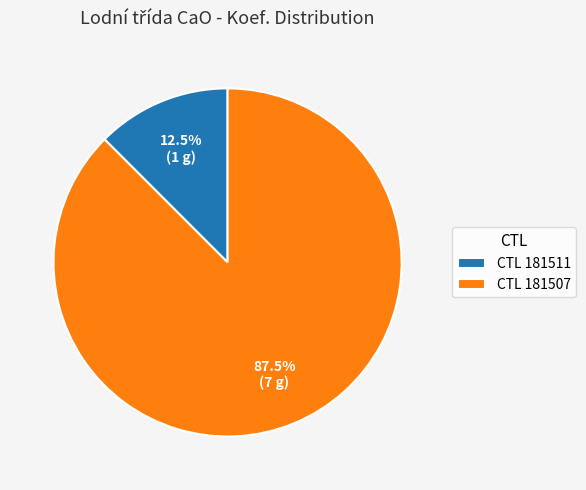

How many slices are in this pie chart?

2